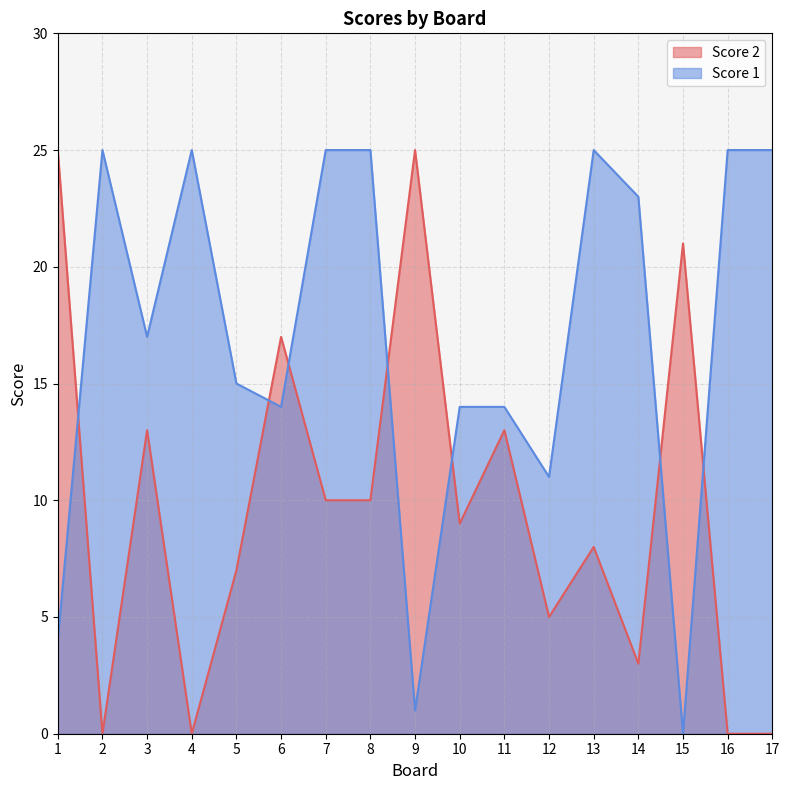

What is the total value across all series at 9?

26